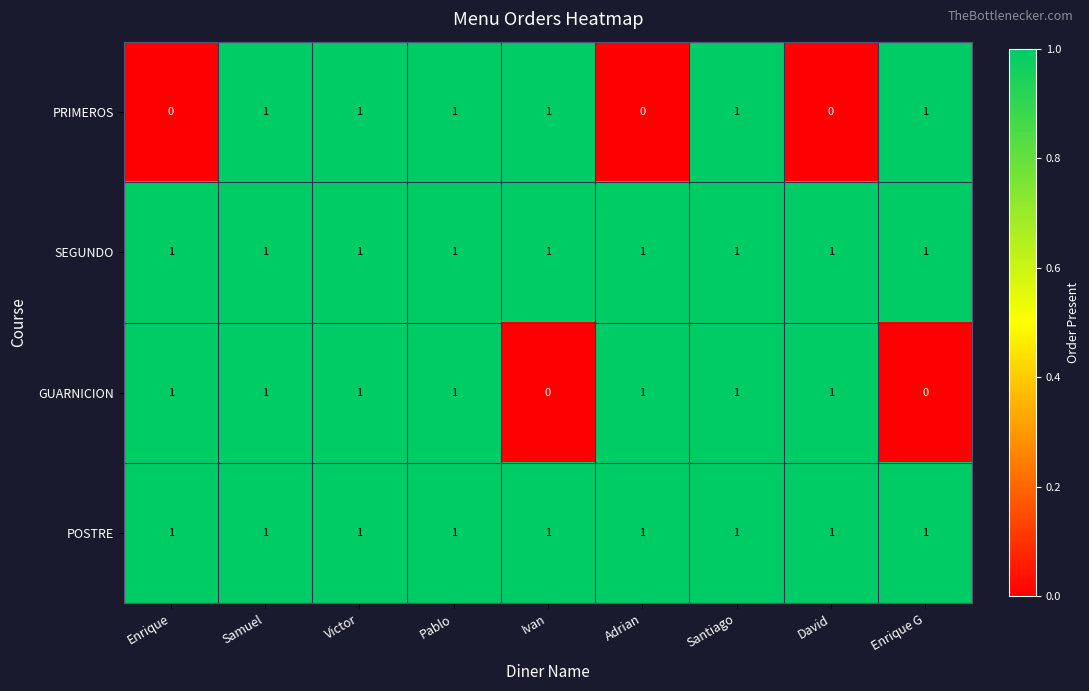

What is the total value across all series at Ivan?

3